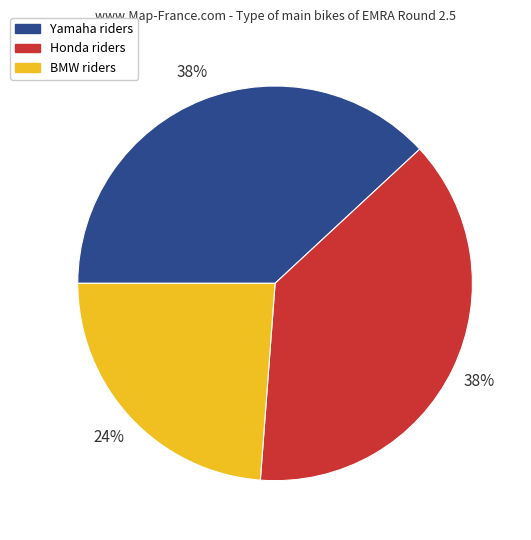

To the nearest percent, what is the difference between the largest and smallest slice percentages?

14%